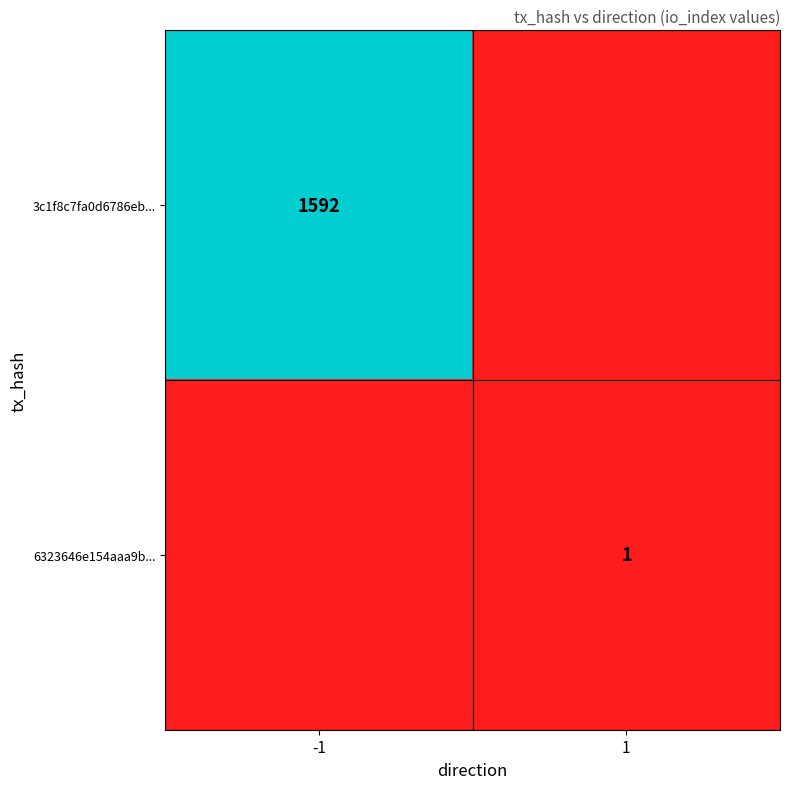

True or false: 6323646e154aaa9b... has a value of 1 at 1.

True